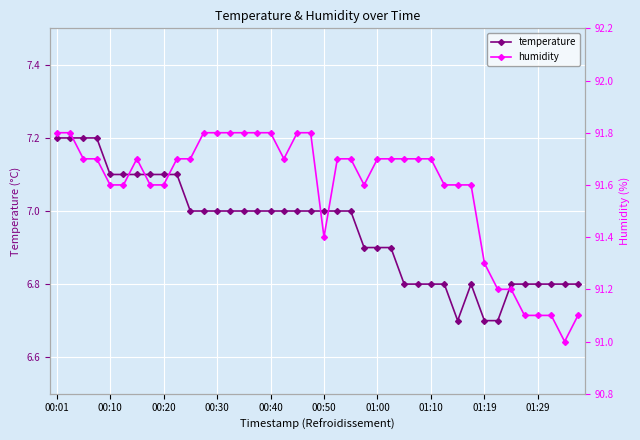

True or false: humidity and temperature intersect in this chart.

False